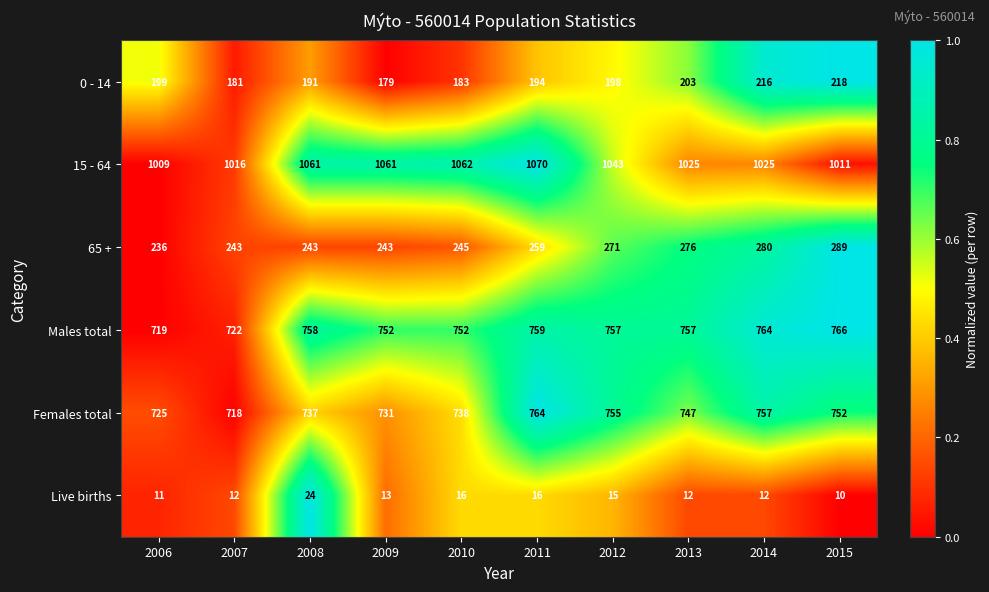

At which category is the sum across all series the highest?

2011